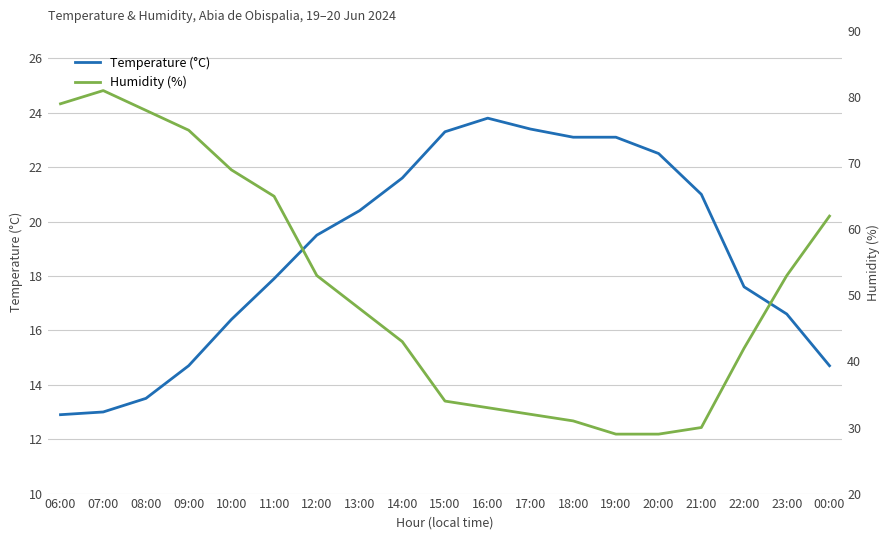

What is the spread (max minus min) of values at 06:00?

66.1